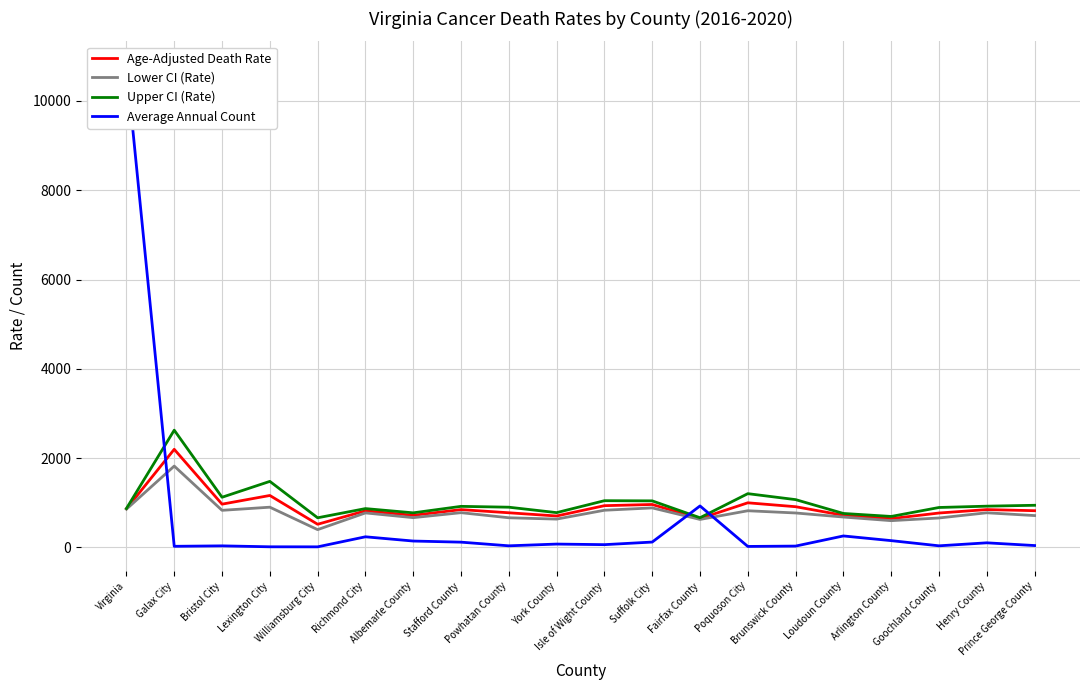

What is the difference between the Upper CI (Rate) values at York County and Lexington City?

699.8